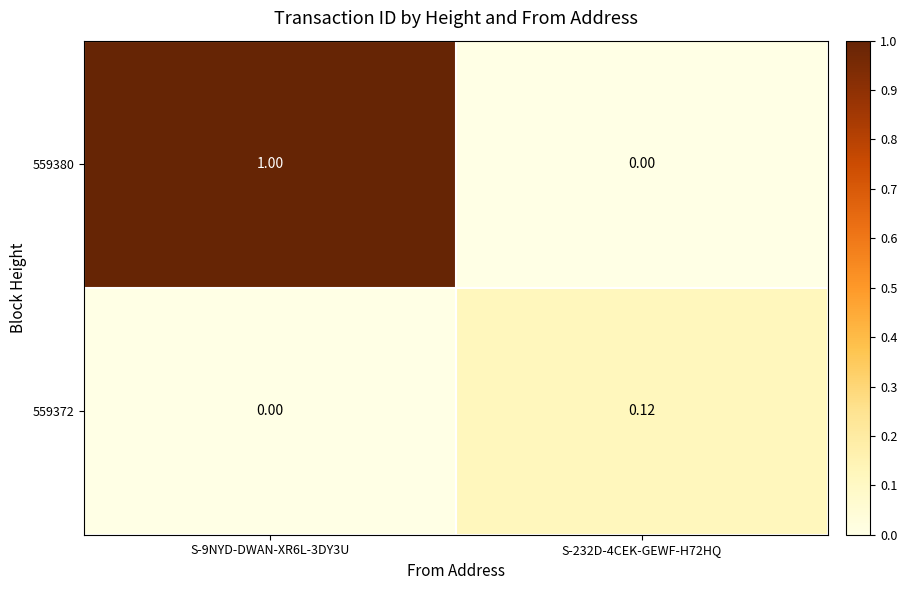

How many positive values does the 559380 series have?

1